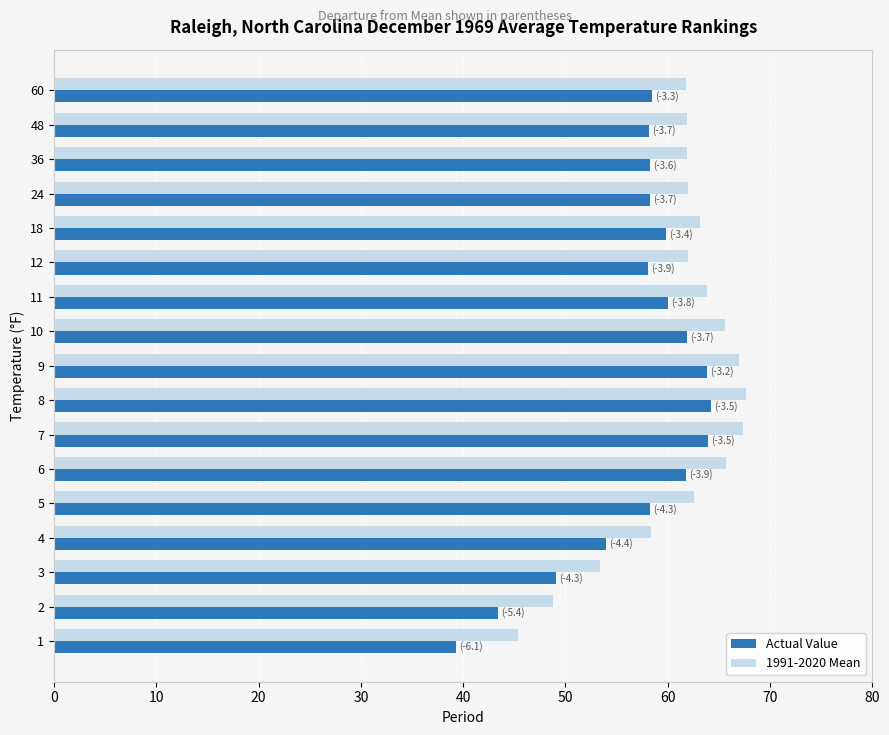

Is it true that Actual Value equals 63.8 at 9?

True